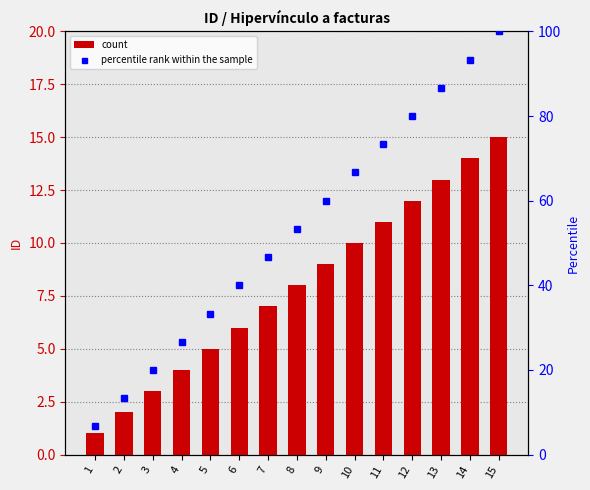

Reading right to left, extract all data points from this chart.

count: 15=15.0	14=14.0	13=13.0	12=12.0	11=11.0	10=10.0	9=9.0	8=8.0	7=7.0	6=6.0	5=5.0	4=4.0	3=3.0	2=2.0	1=1.0
percentile rank within the sample: 15=100.0	14=93.3	13=86.7	12=80.0	11=73.3	10=66.7	9=60.0	8=53.3	7=46.7	6=40.0	5=33.3	4=26.7	3=20.0	2=13.3	1=6.7